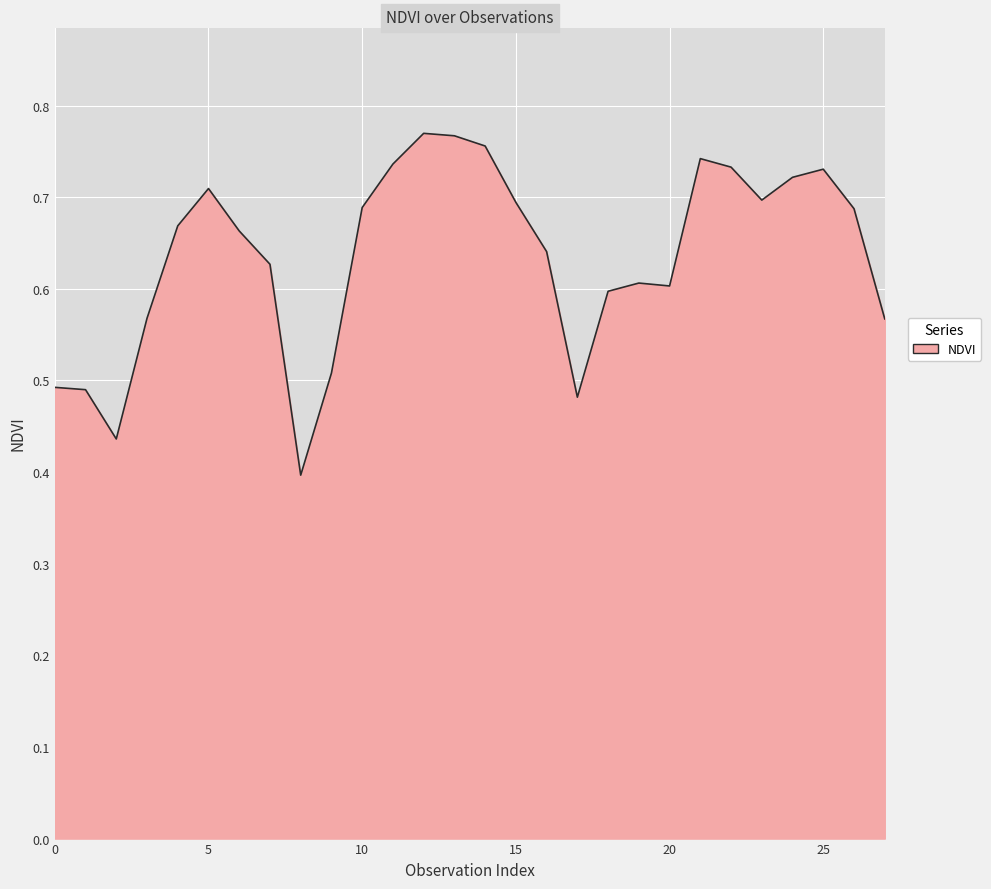

Reading right to left, what are all the values shown in this chart?

0.6	0.7	0.7	0.7	0.7	0.7	0.7	0.6	0.6	0.6	0.5	0.6	0.7	0.8	0.8	0.8	0.7	0.7	0.5	0.4	0.6	0.7	0.7	0.7	0.6	0.4	0.5	0.5